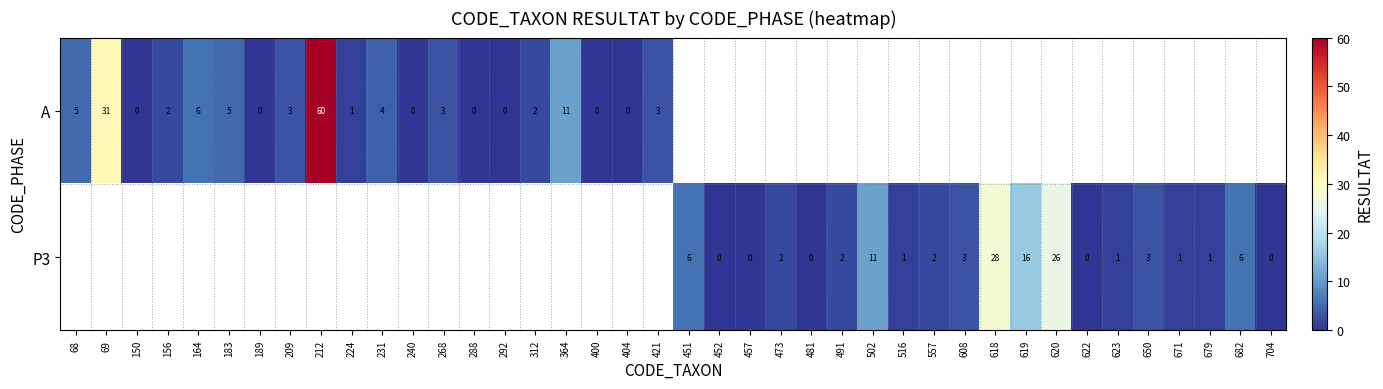

Count the number of data series in this chart.

2